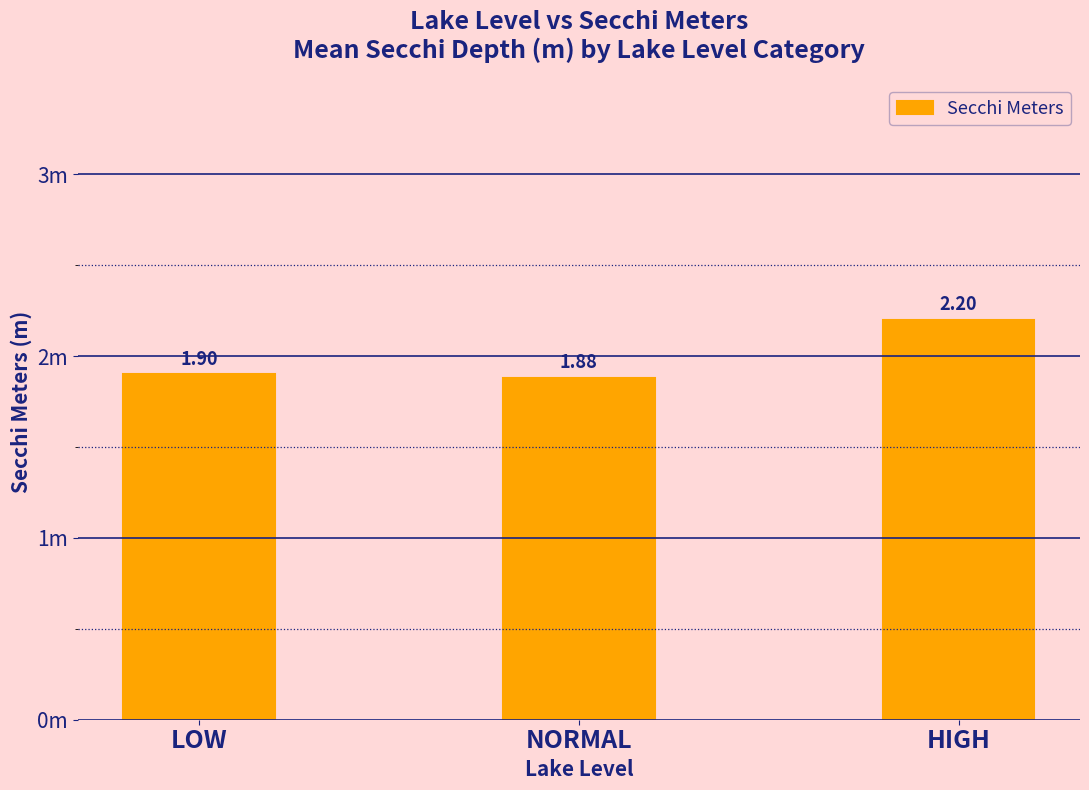

At which label is the value closest to 2?

LOW